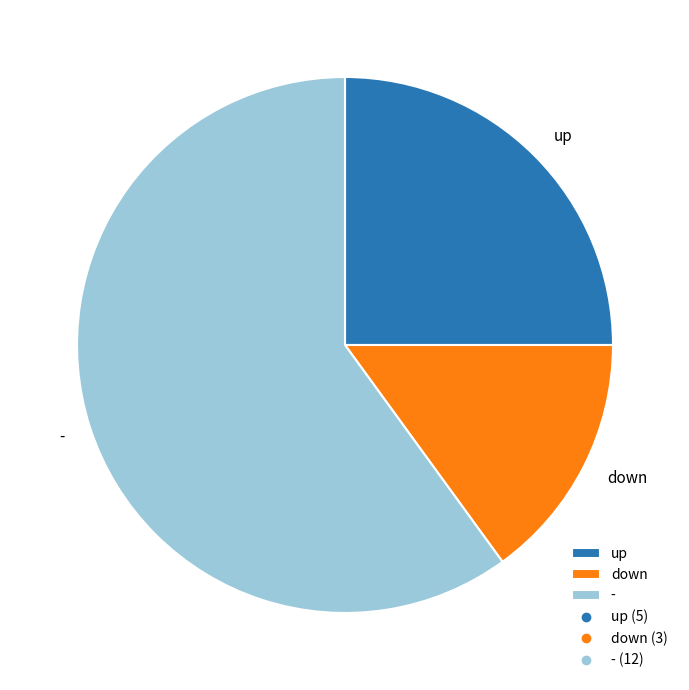

Which slice is the smallest?

down